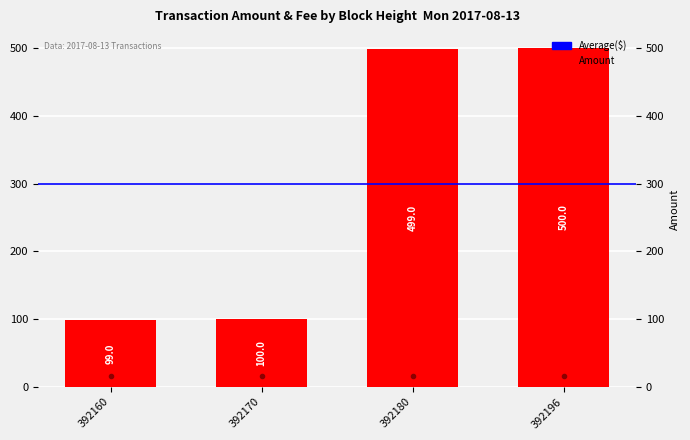

What is the difference between the maximum and minimum values?

401